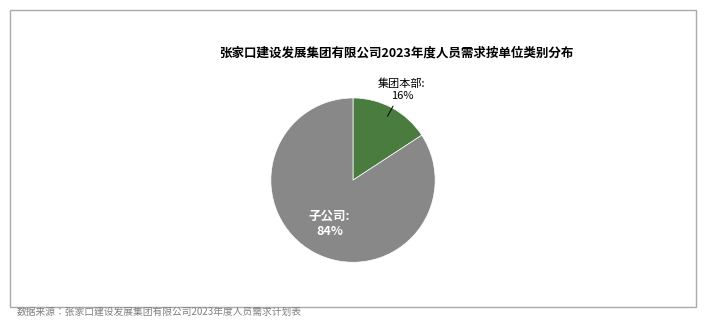

To the nearest percent, what is the difference between the largest and smallest slice percentages?

68%